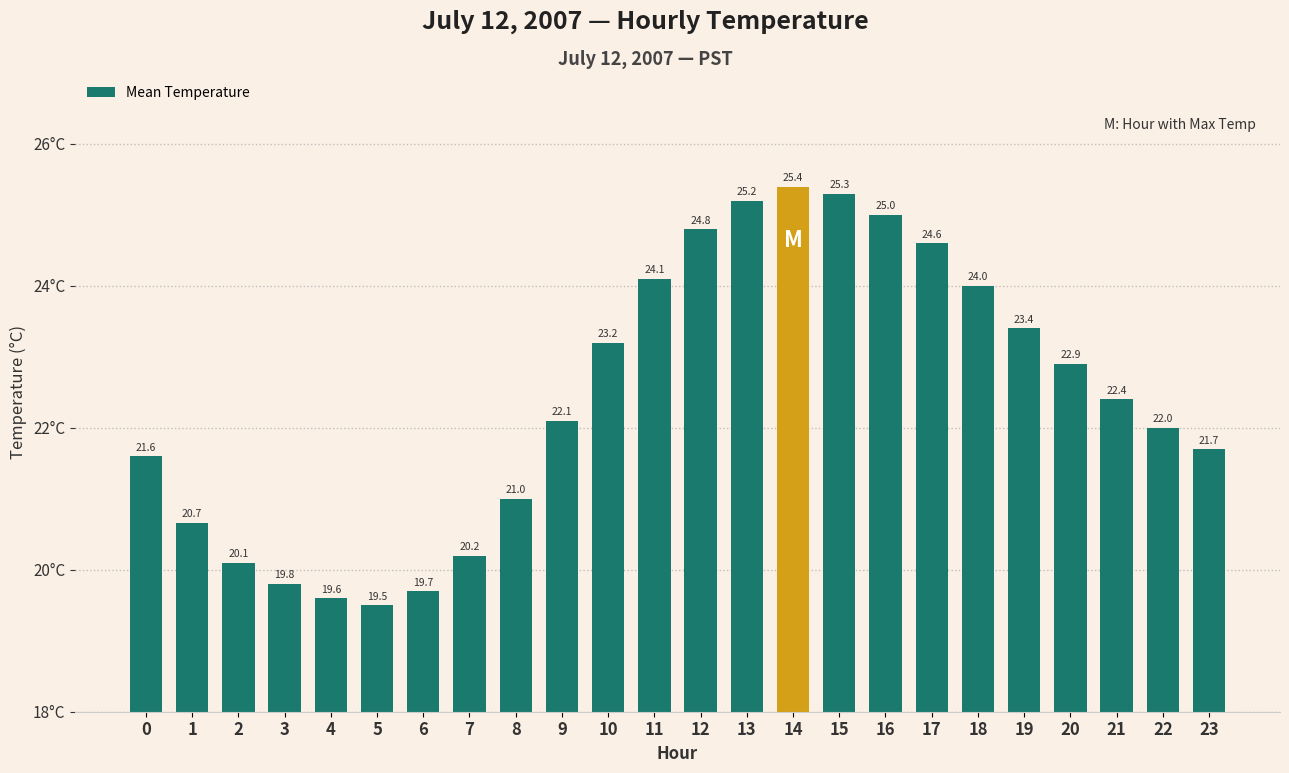

What is the average value?

22.4